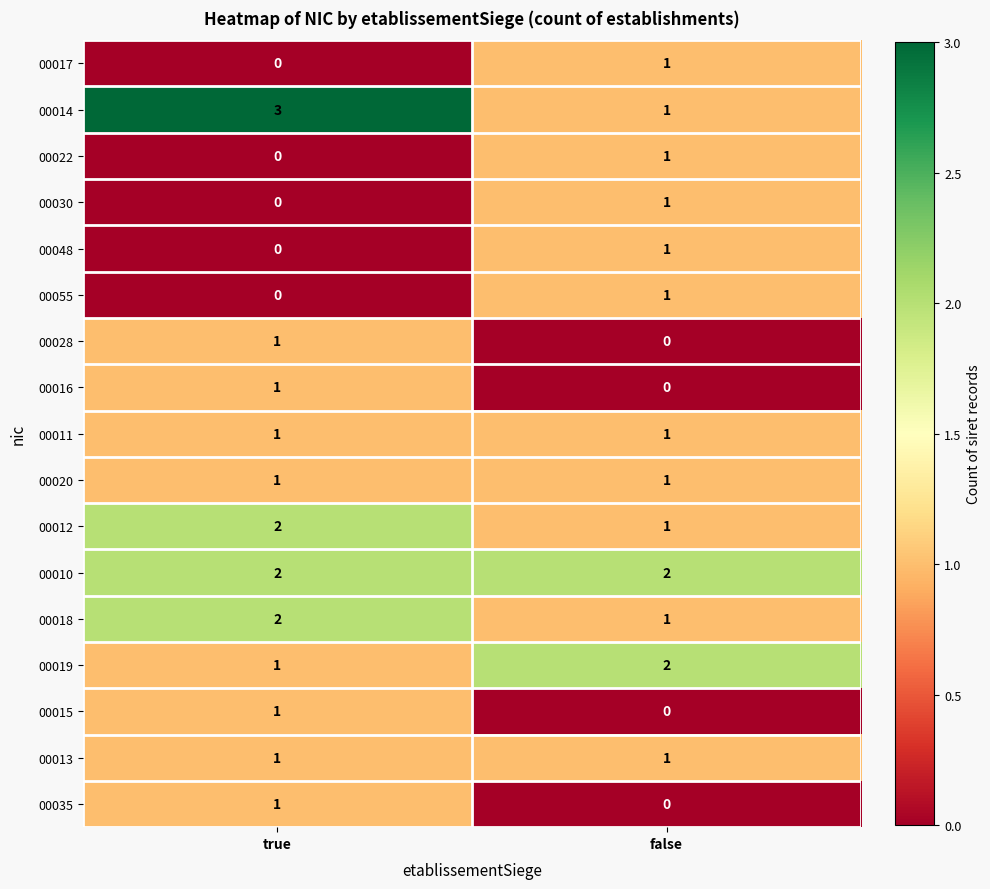

At which category is the sum across all series the highest?

true